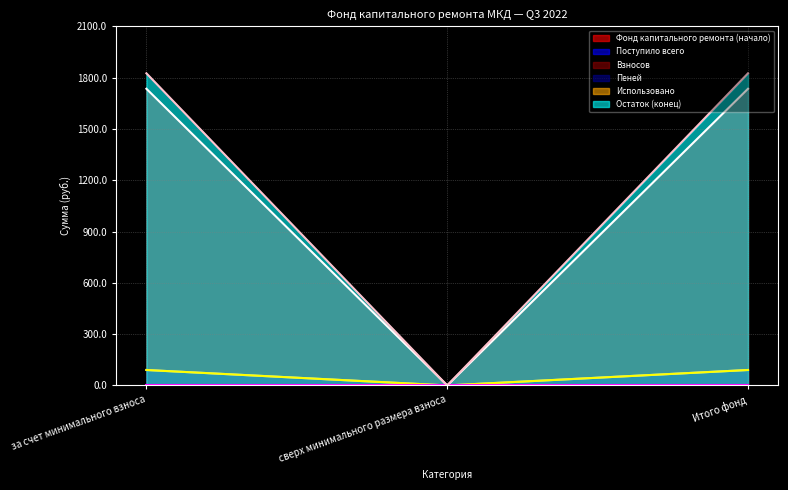

Which category has the highest value in the Поступило всего series?

за счет минимального взноса